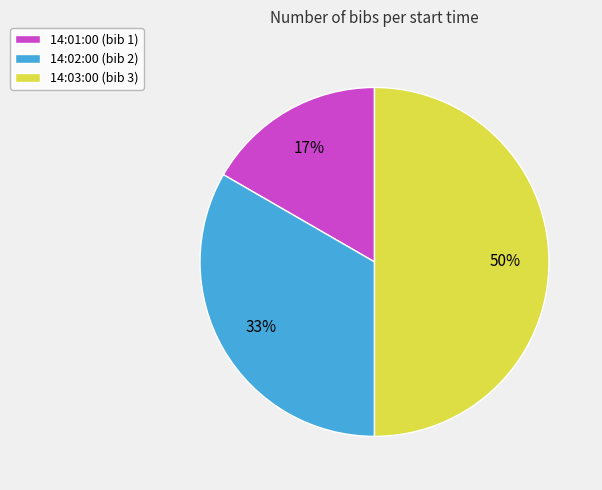

To the nearest percent, what percentage of the pie is 14:01:00?

17%